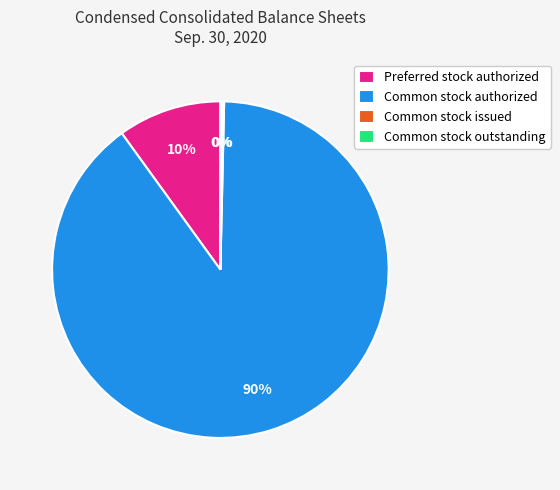

Is the sum of Preferred stock authorized and Common stock authorized greater than half?

Yes